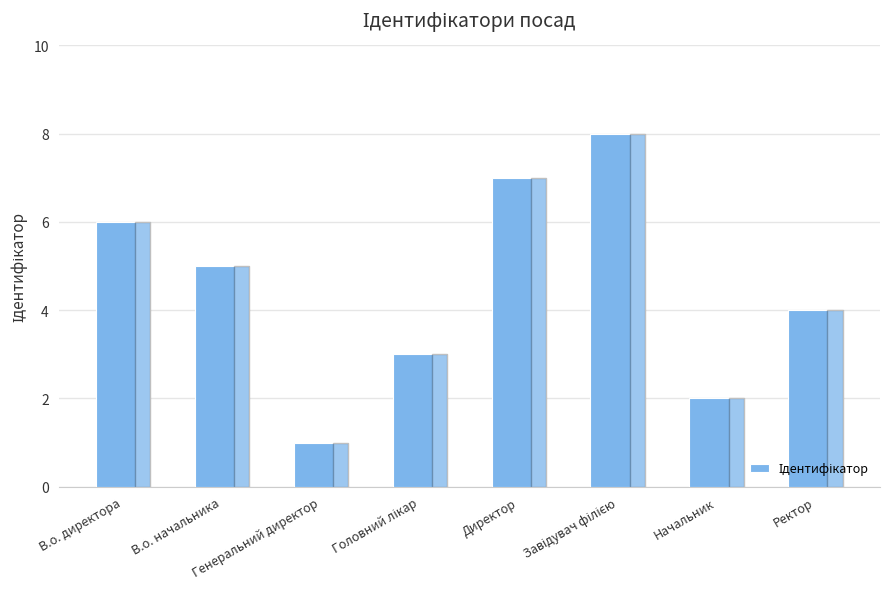

What is the maximum value shown in the chart?

8